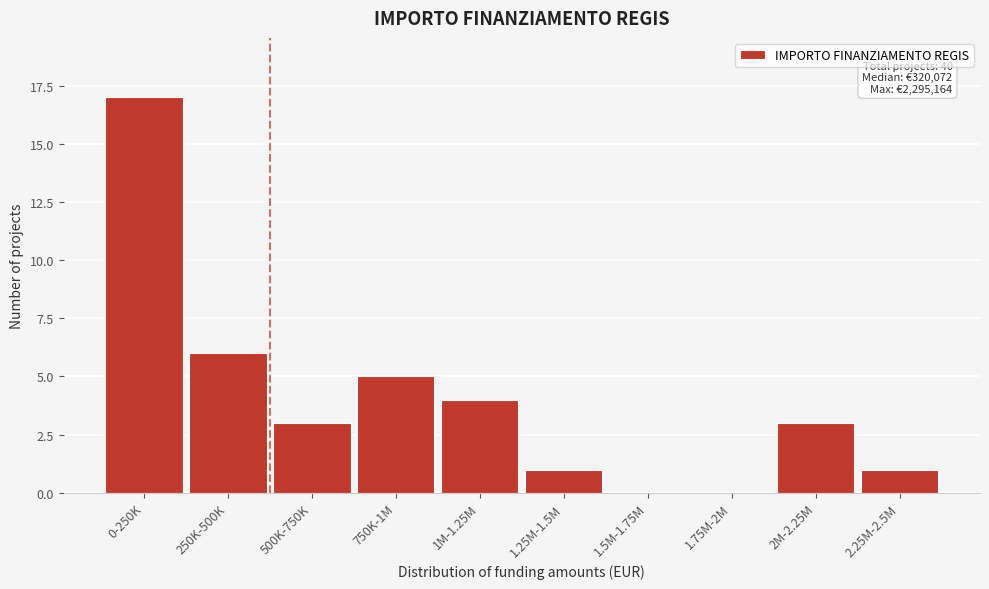

Reading left to right, extract all data points from this chart.

0-250K=17	250K-500K=6	500K-750K=3	750K-1M=5	1M-1.25M=4	1.25M-1.5M=1	1.5M-1.75M=0	1.75M-2M=0	2M-2.25M=3	2.25M-2.5M=1